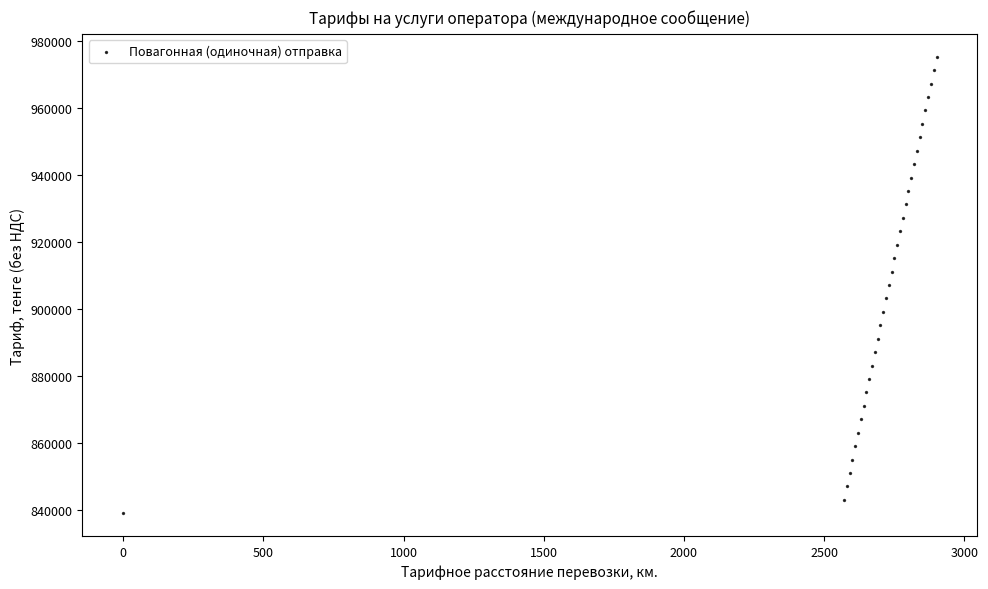

What is the range of X values (max minus min)?

2901